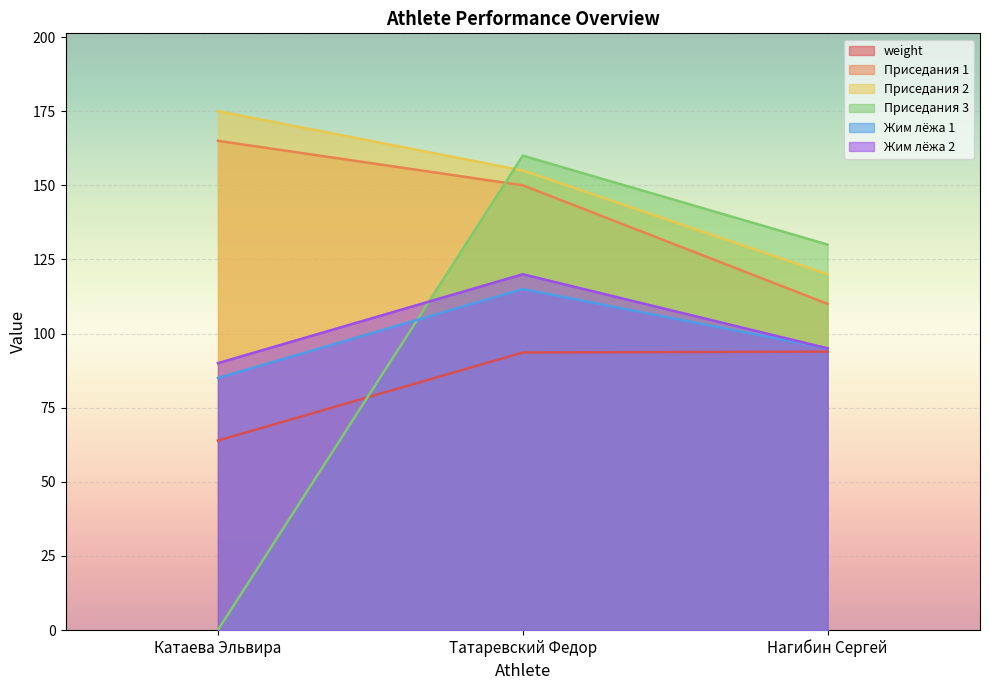

What are all the series names shown in the legend?

weight, Приседания 1, Приседания 2, Приседания 3, Жим лёжа 1, Жим лёжа 2